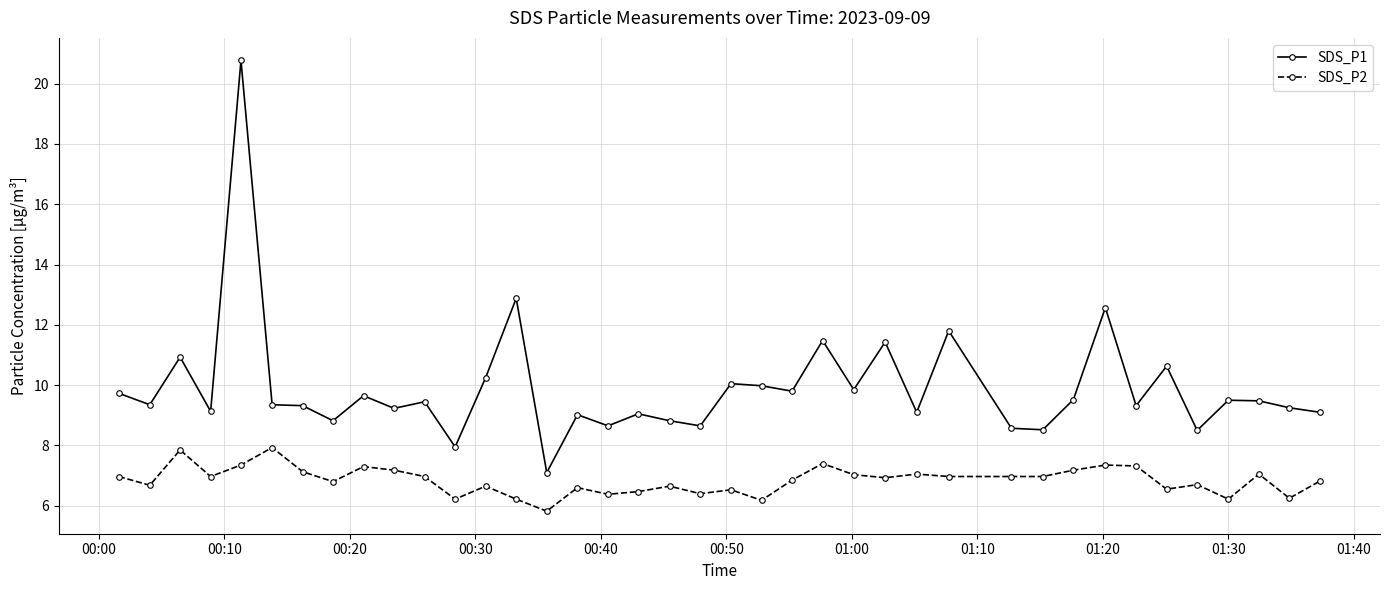

Which series has the largest total across all categories?

SDS_P1